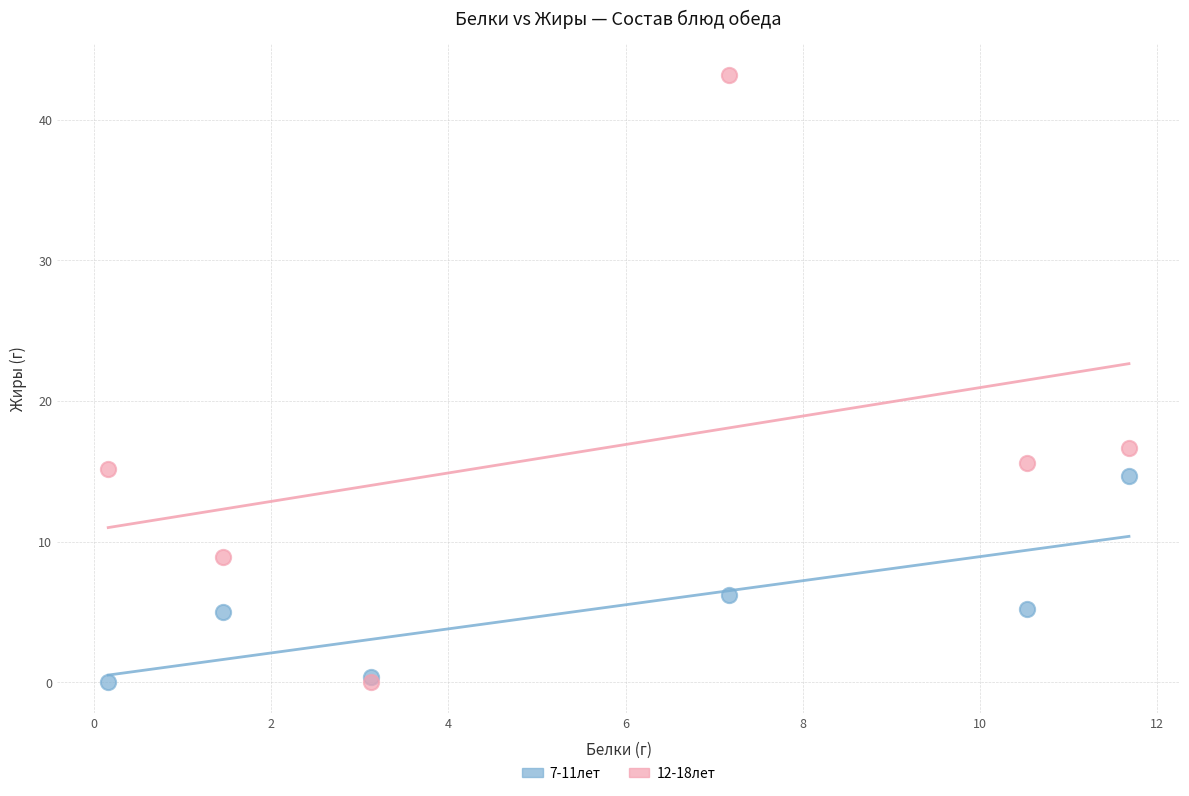

Across all series, what Y value is closest to 21?

16.7